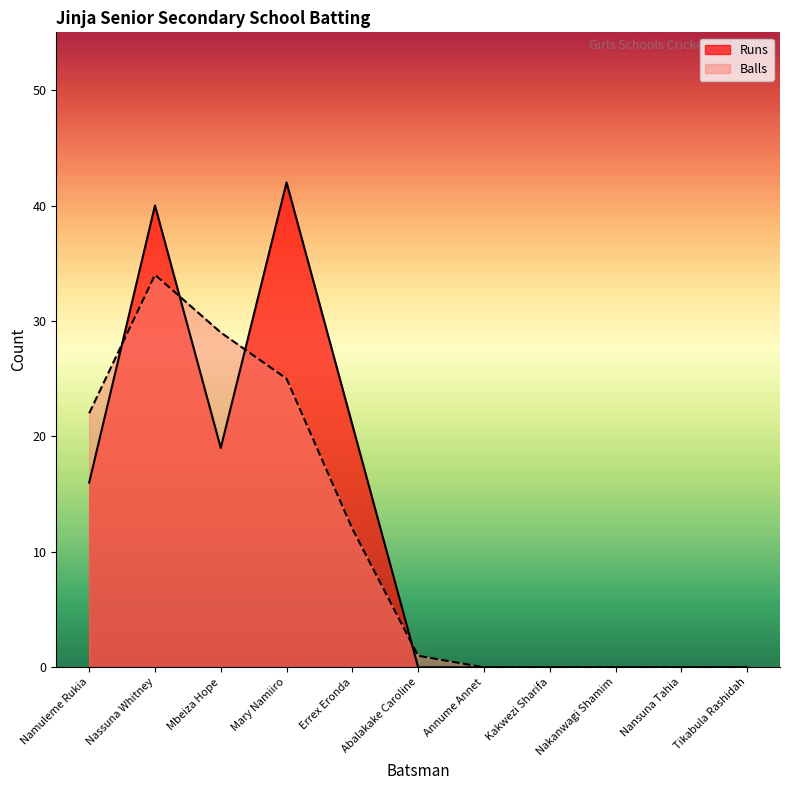

Is the value of Runs at Mbeiza Hope greater than the value of Balls at Annume Annet?

Yes